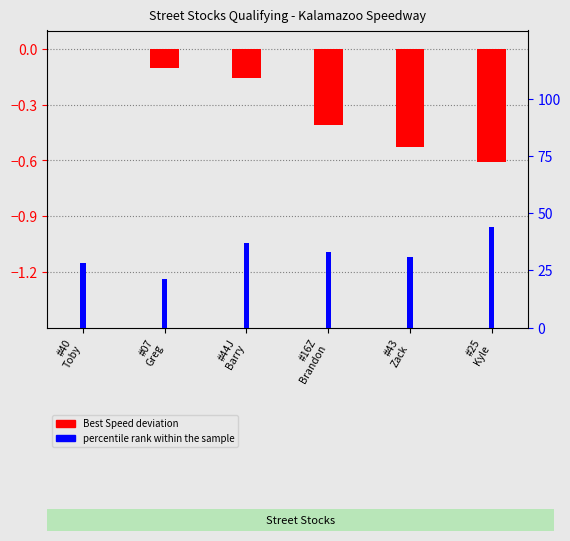

What is the difference between the maximum and minimum values in the Best Speed deviation series?

0.6